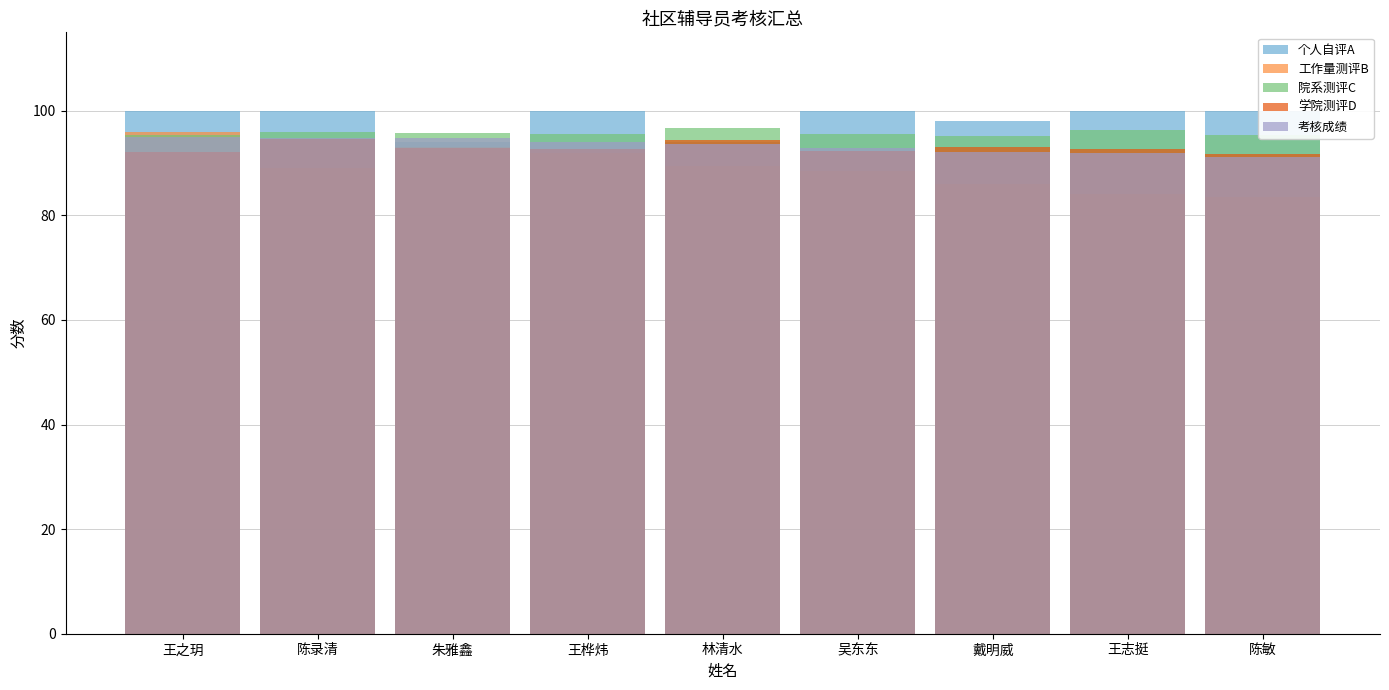

What is the sum of the 学院测评D values at 陈录清 and 王之玥?

186.8